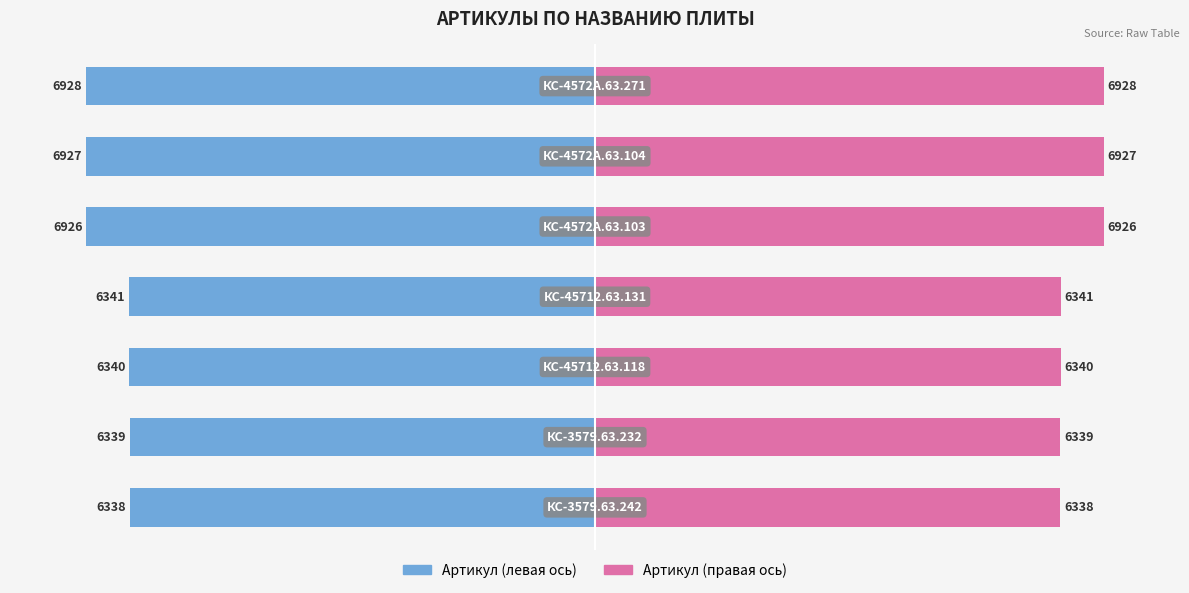

Is the value of Артикул (лево) at 4 greater than the value of Артикул (право) at 5?

No